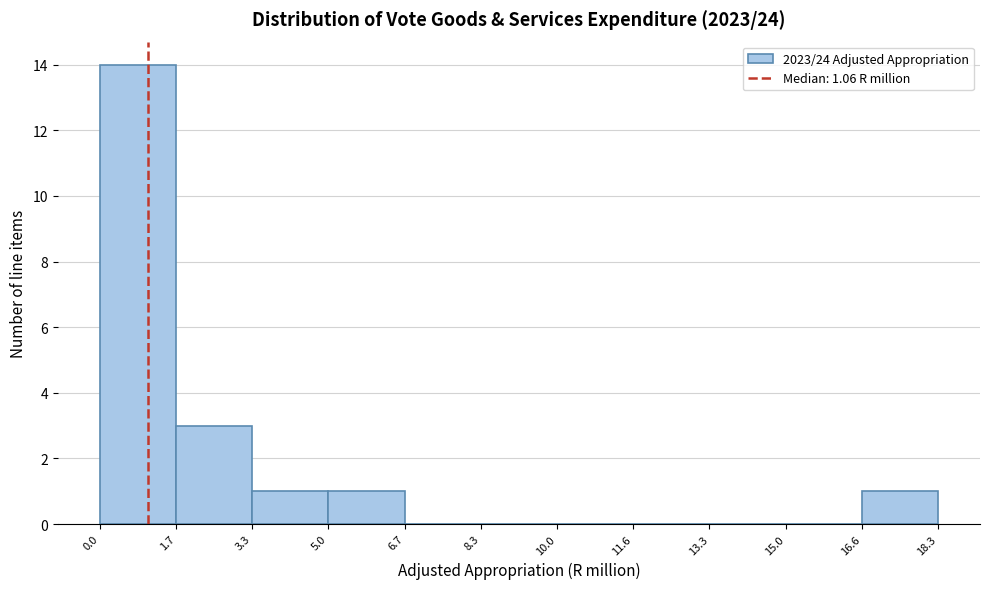

Reading left to right, list every bar in this chart as the range it spans on the x-axis followed by its height. The values are not printed on the chart, so give them approximately, as read against the axis.

0.0 to 1.7: 14
1.7 to 3.3: 3
3.3 to 5.0: 1
5.0 to 6.7: 1
6.7 to 8.3: 0
8.3 to 10.0: 0
10.0 to 11.6: 0
11.6 to 13.3: 0
13.3 to 15.0: 0
15.0 to 16.6: 0
16.6 to 18.3: 1